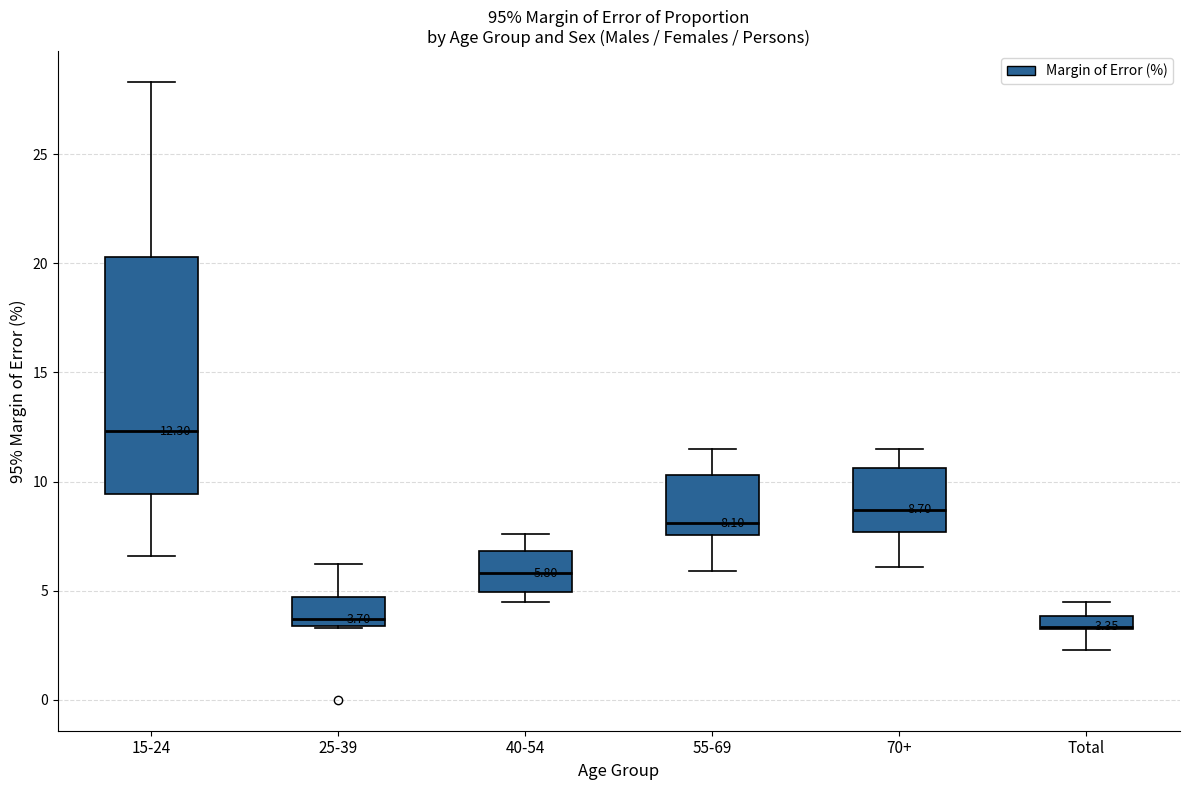

Which box's median line is the highest?

15-24